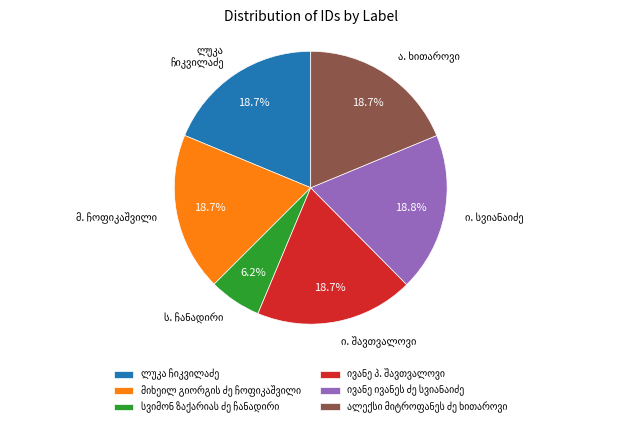

To the nearest percent, what is the difference between the largest and smallest slice percentages?

13%